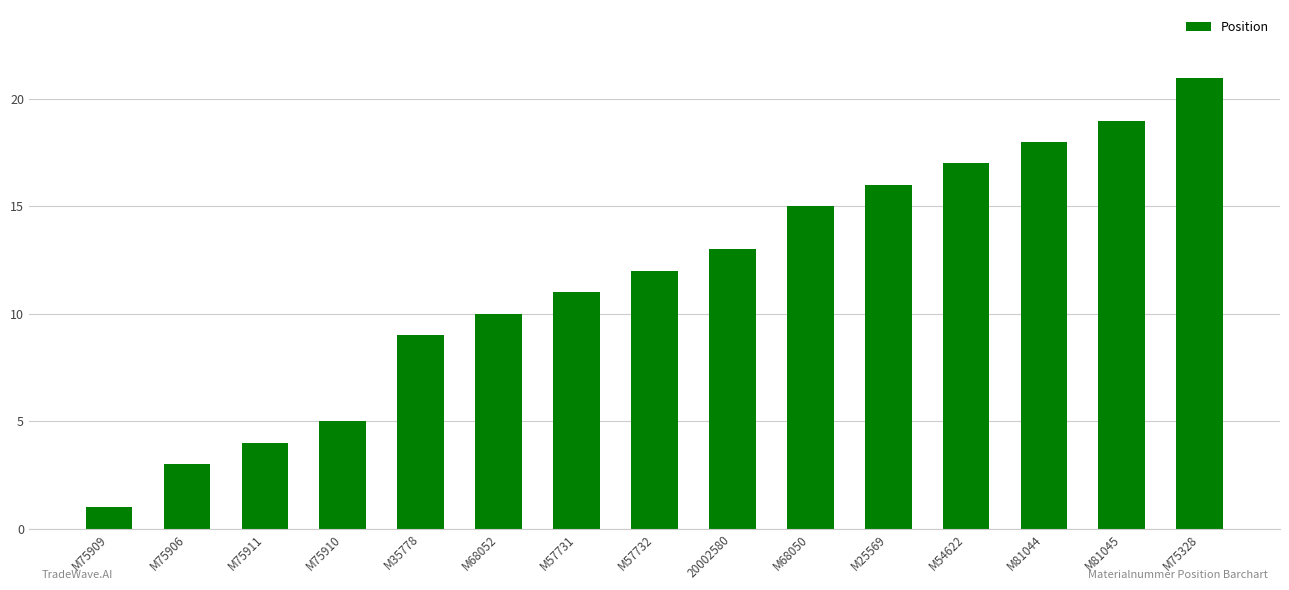

Count the number of data series in this chart.

1